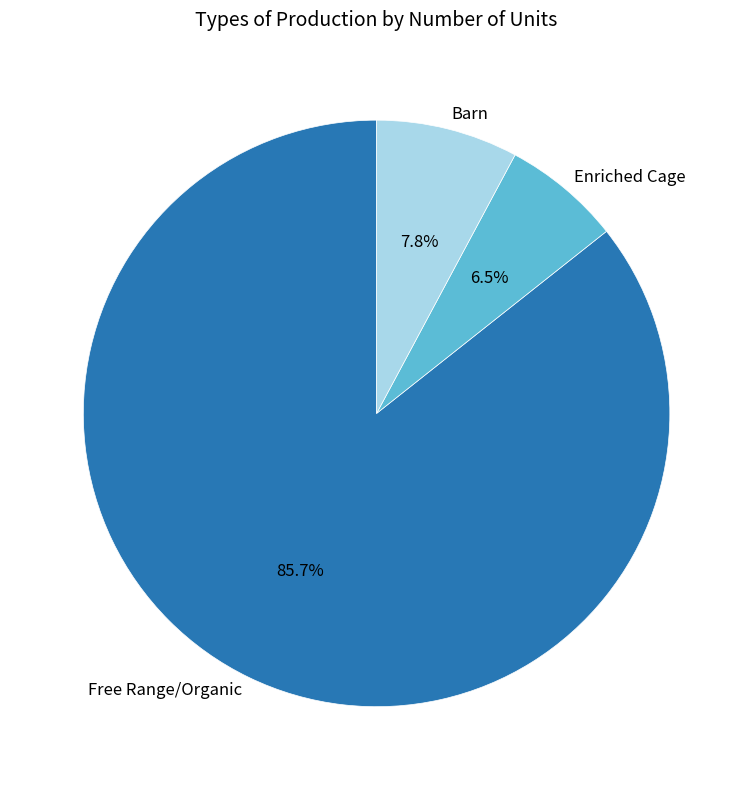

To the nearest percent, what is the difference between the Barn and Free Range/Organic slice percentages?

78%